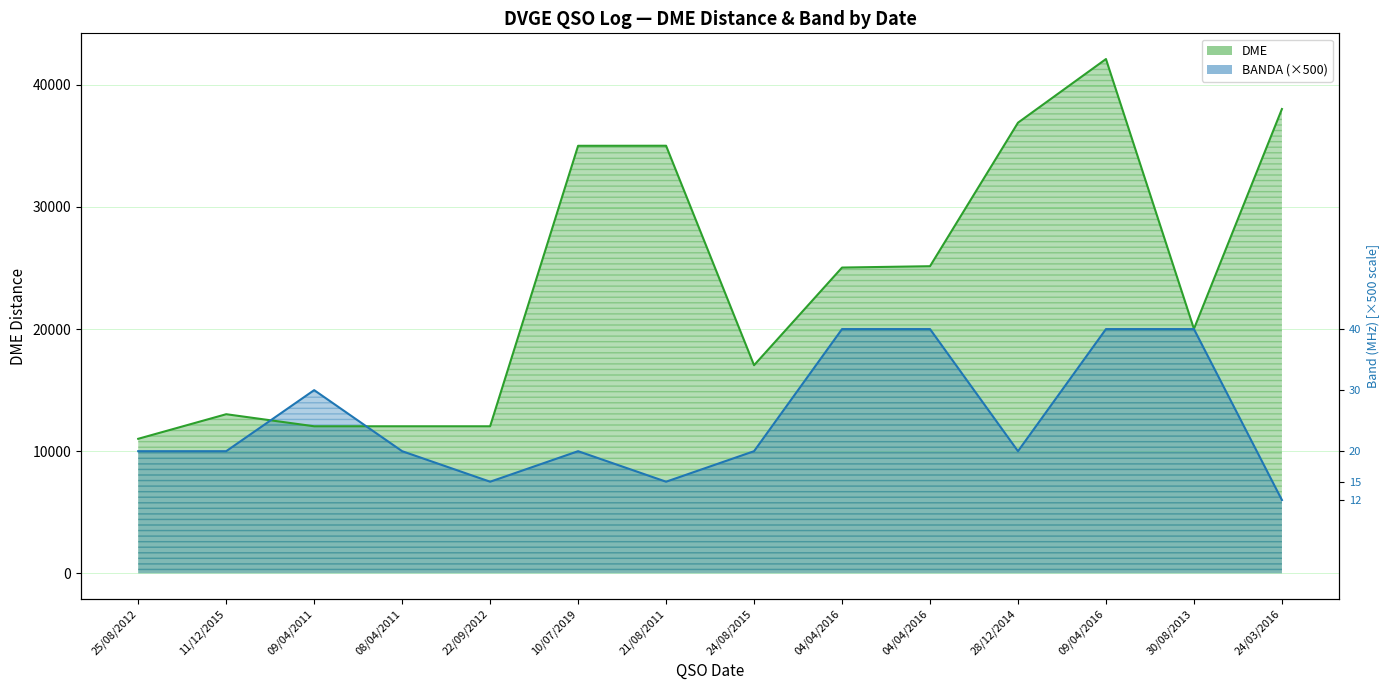

True or false: BANDA has more than 1 points higher than both neighbors.

True